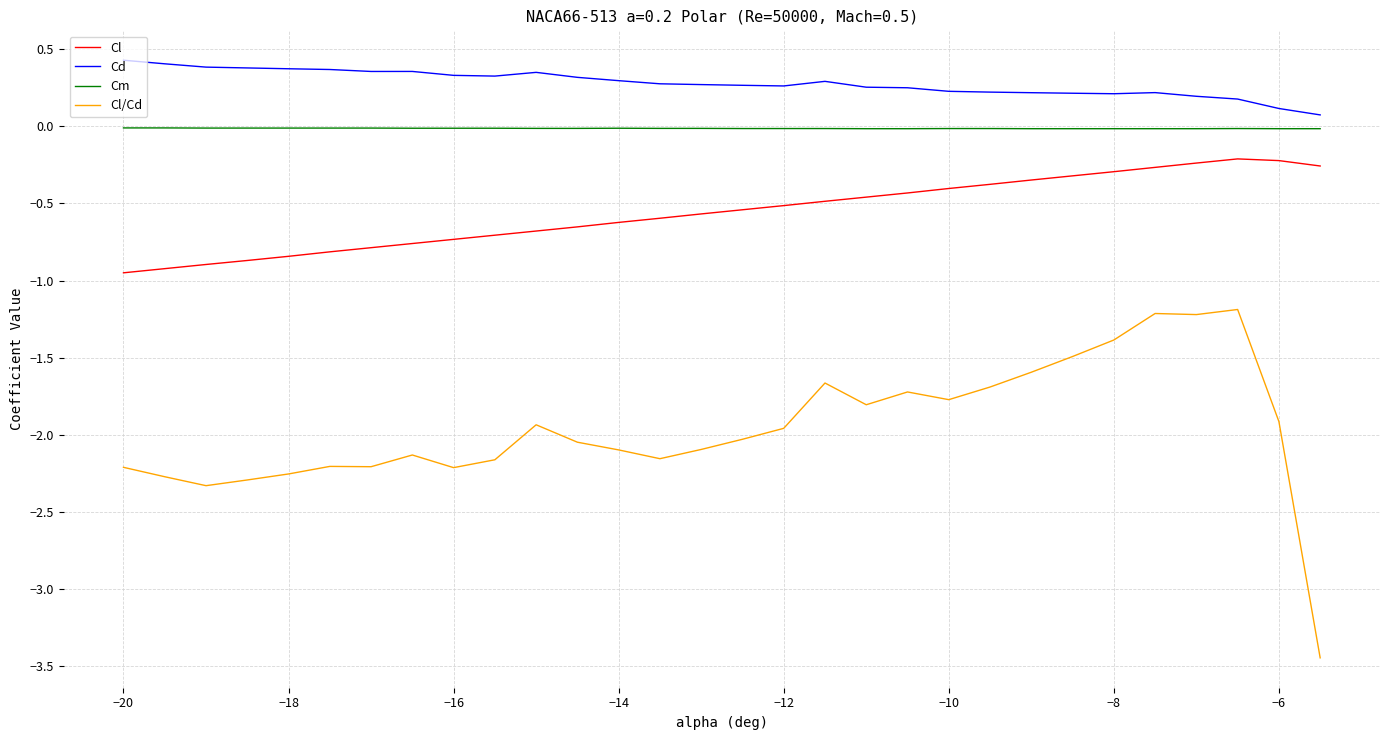

True or false: Cl and Cm cross at least once.

False